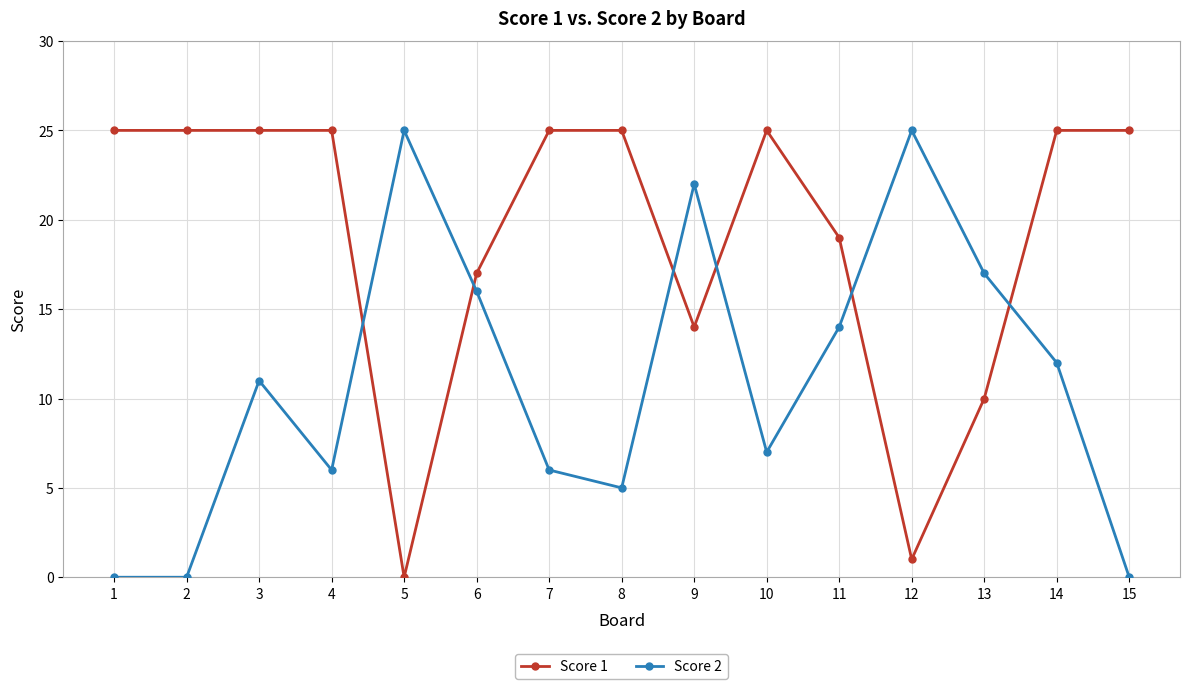

What is the value of the Score 2 point at the 8th from the left?

5